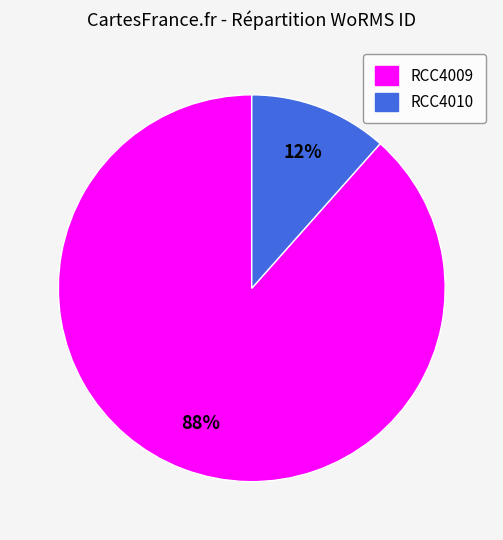

Between RCC4010 and RCC4009, which is larger?

RCC4009